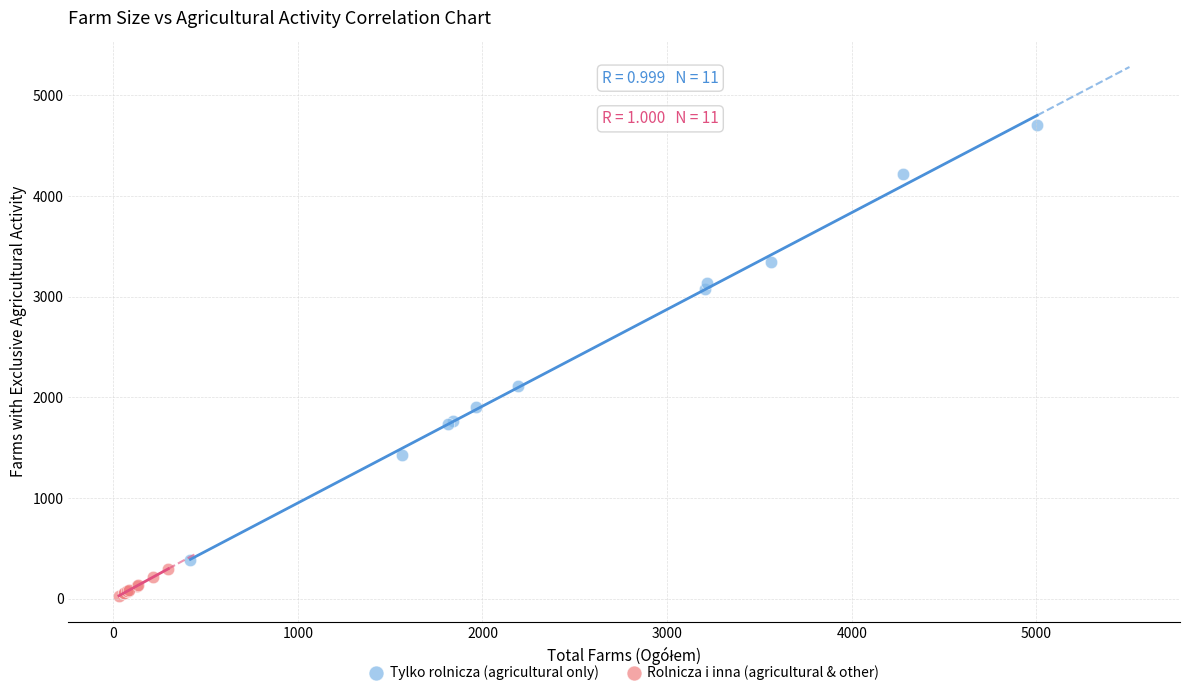

Which series contains the lowest Y value?

Rolnicza i inna (agricultural & other)